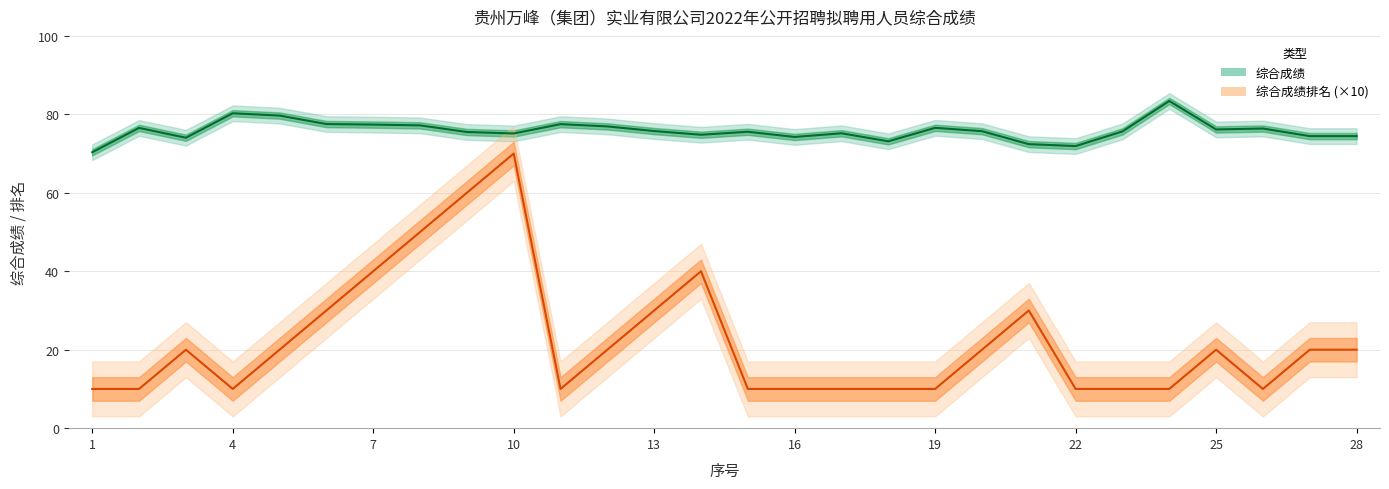

Which category has the lowest value across all series?

1